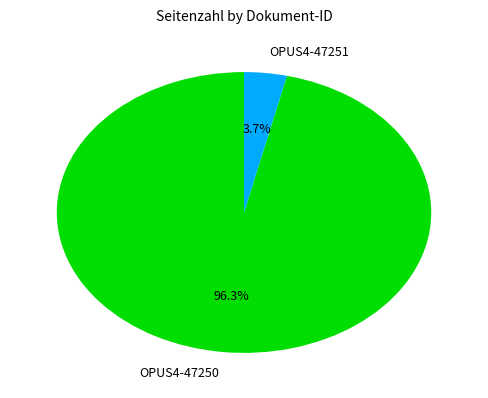

The OPUS4-47250 slice represents 87% of the pie. True or false?

False